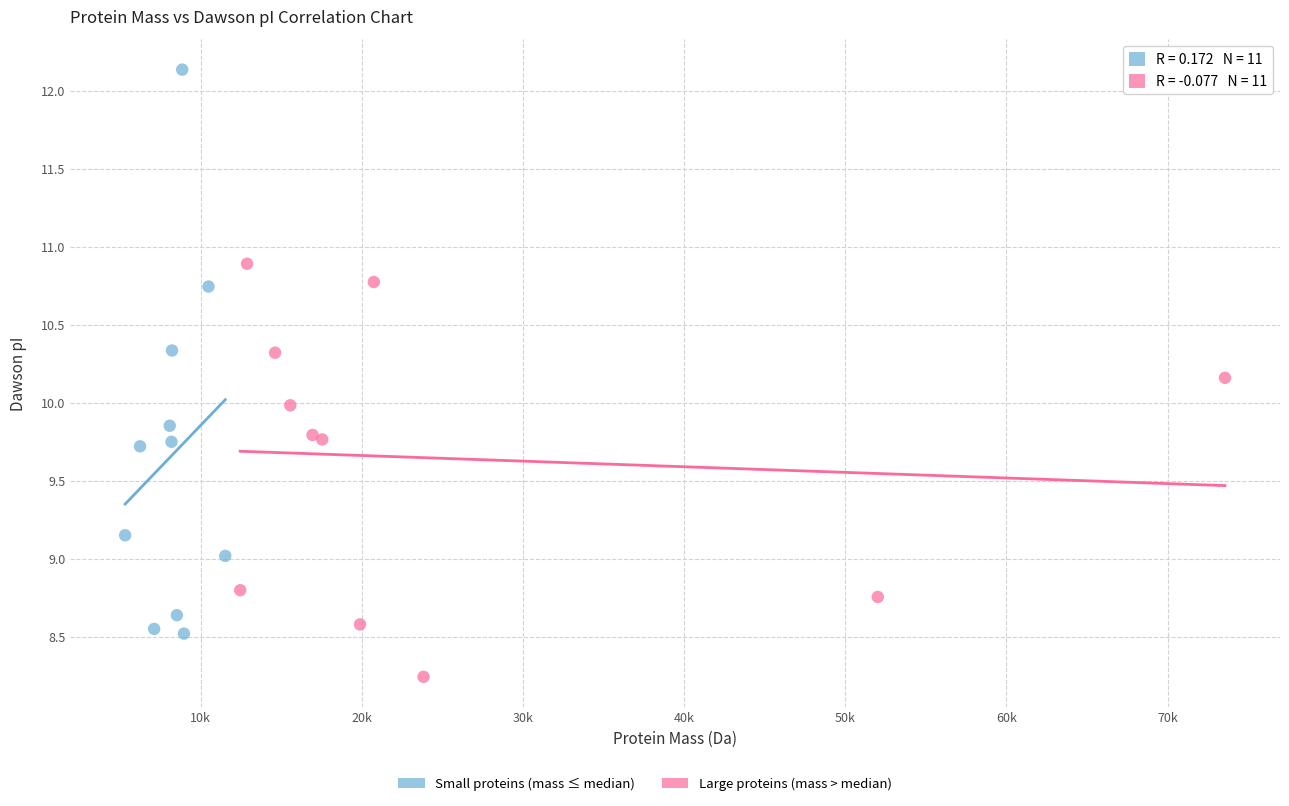

Which series contains the highest Y value?

Small proteins (mass ≤ median)